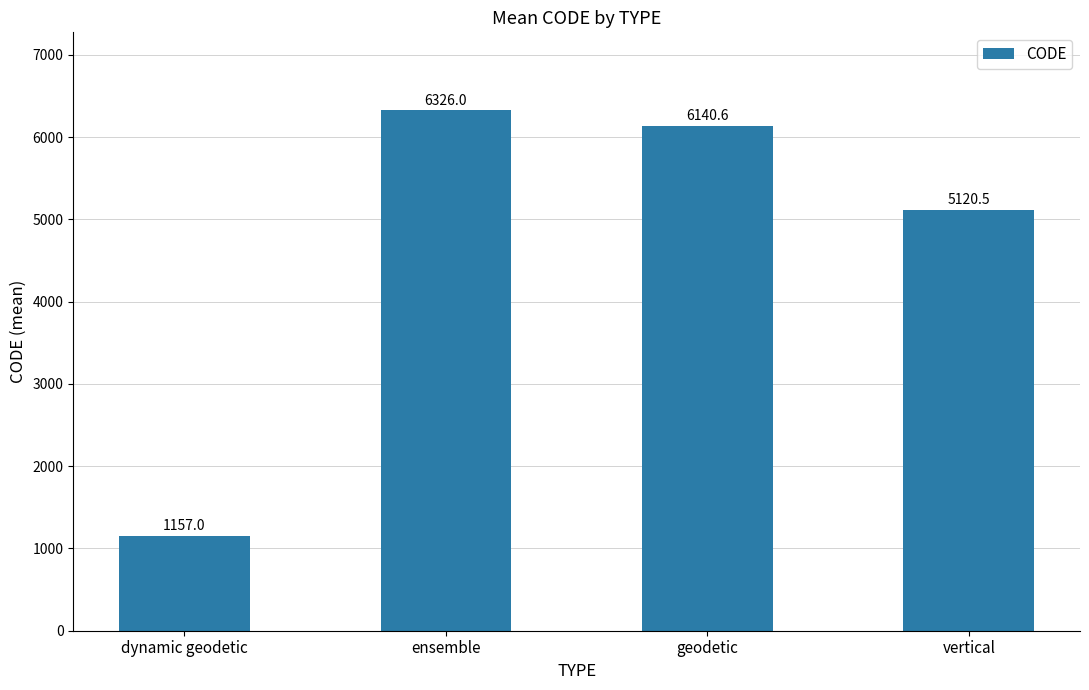

Where does the data first go above 6140?

ensemble